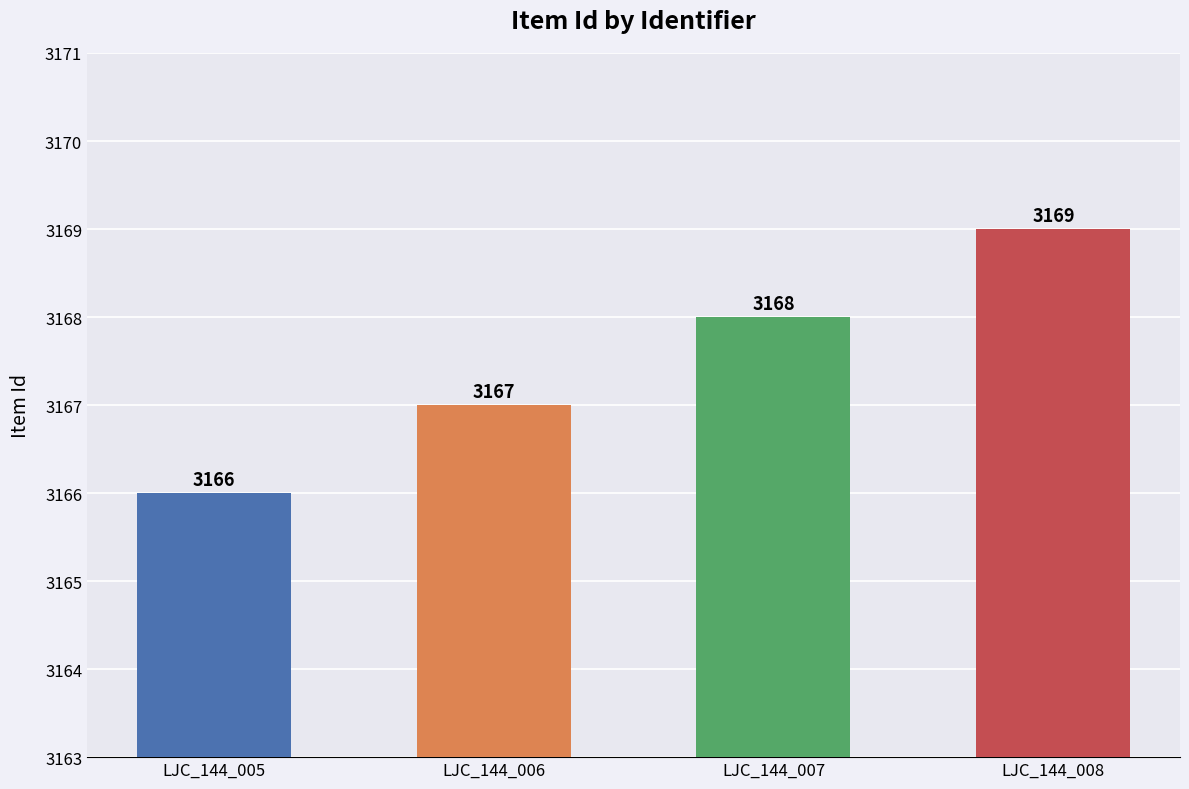

What is the value of the 1st bar from the left?

3166